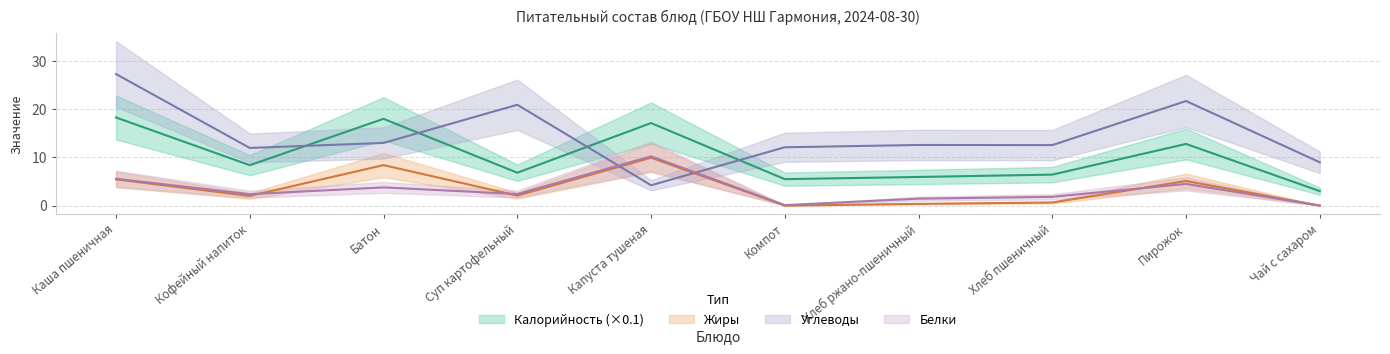

At which category does Калорийность reach its first local valley?

Кофейный напиток